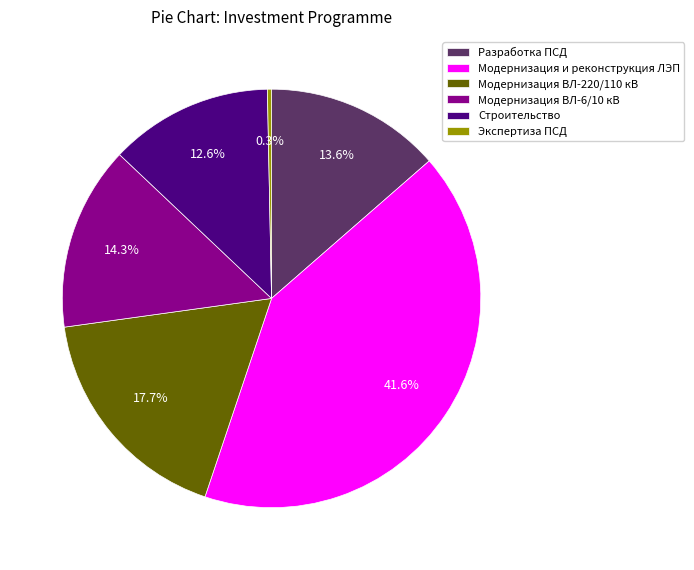

To the nearest percent, what is the combined percentage of Модернизация ВЛ-220/110 кВ and Модернизация ВЛ-6/10 кВ?

32%